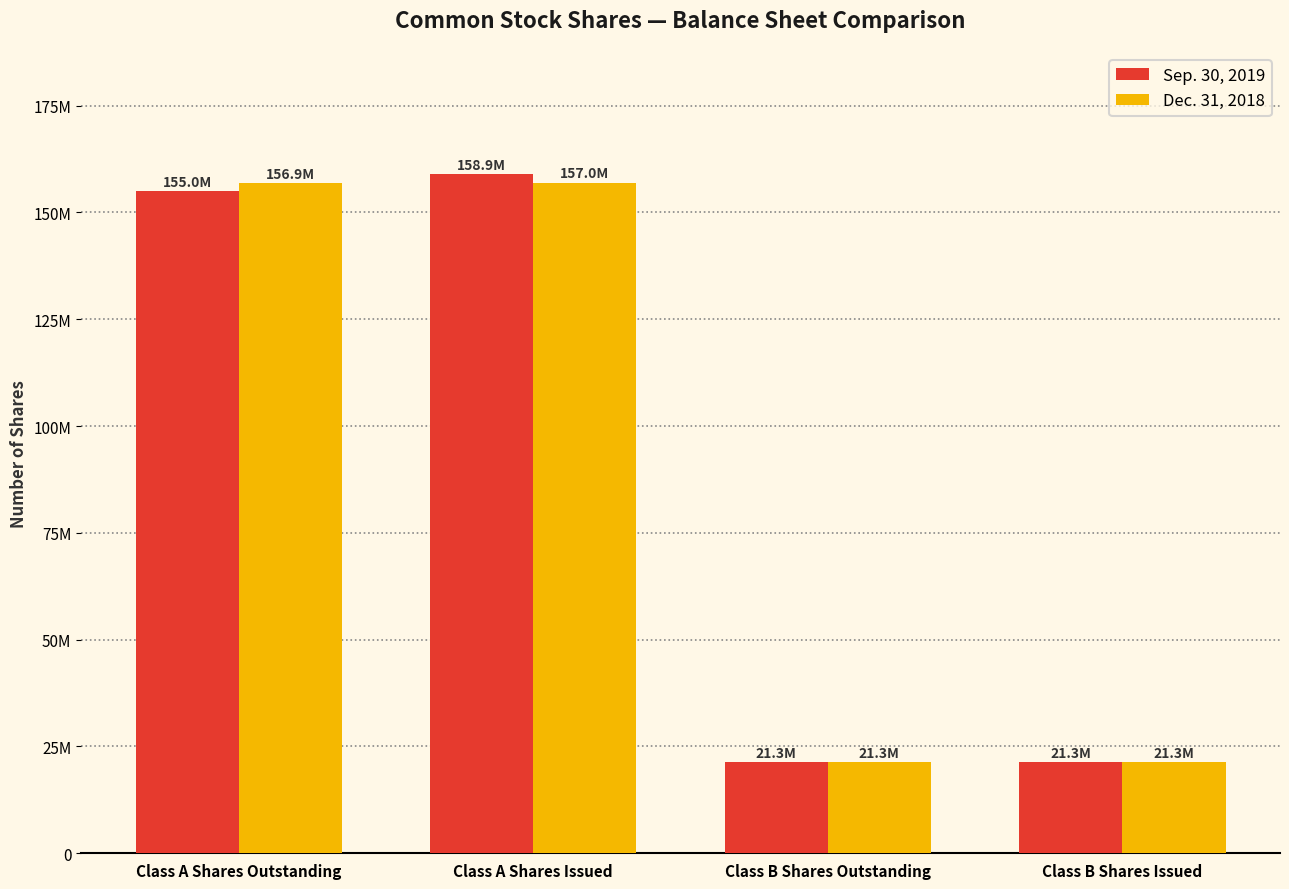

At how many categories does at least one series exceed 58574230?

2